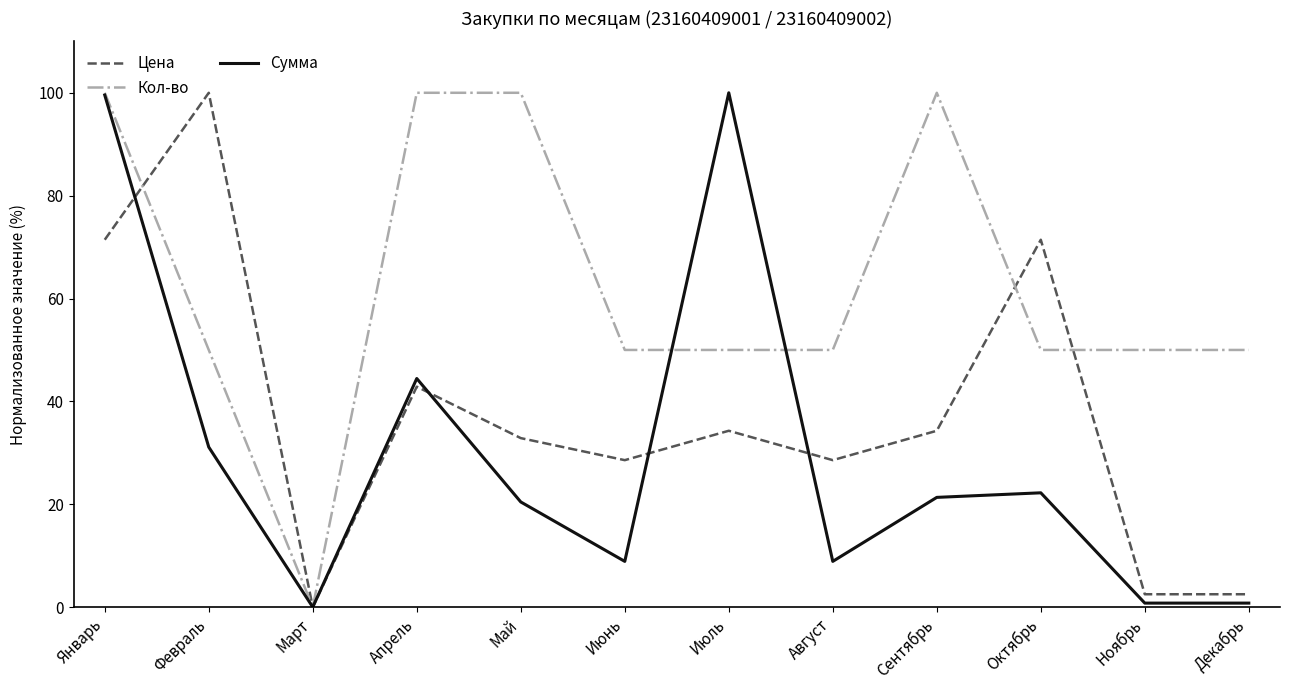

At how many categories does at least one series exceed 21?

11